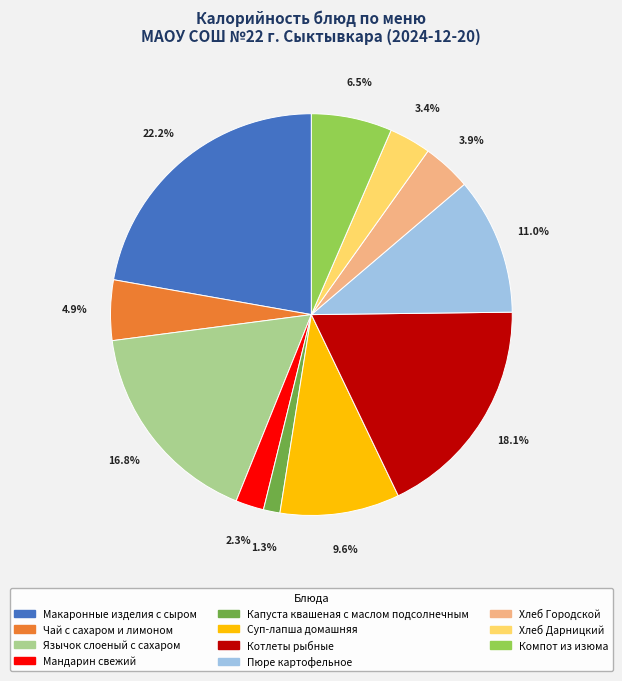

To the nearest percent, what portion does Капуста квашеная с маслом подсолнечным represent?

1%